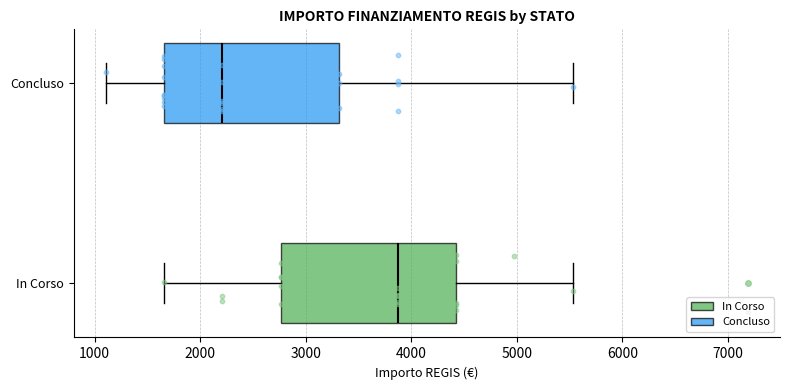

Reading bottom to top, read every box against the x-axis: the position of its median line, the range the box covers, and the ends of its whiskers. The values are not printed on the chart, so give them approximately, as read against the axis.

In Corso: median 3900, box 2800 to 4400, whiskers 1700 to 5500
Concluso: median 2200, box 1700 to 3300, whiskers 1100 to 5500